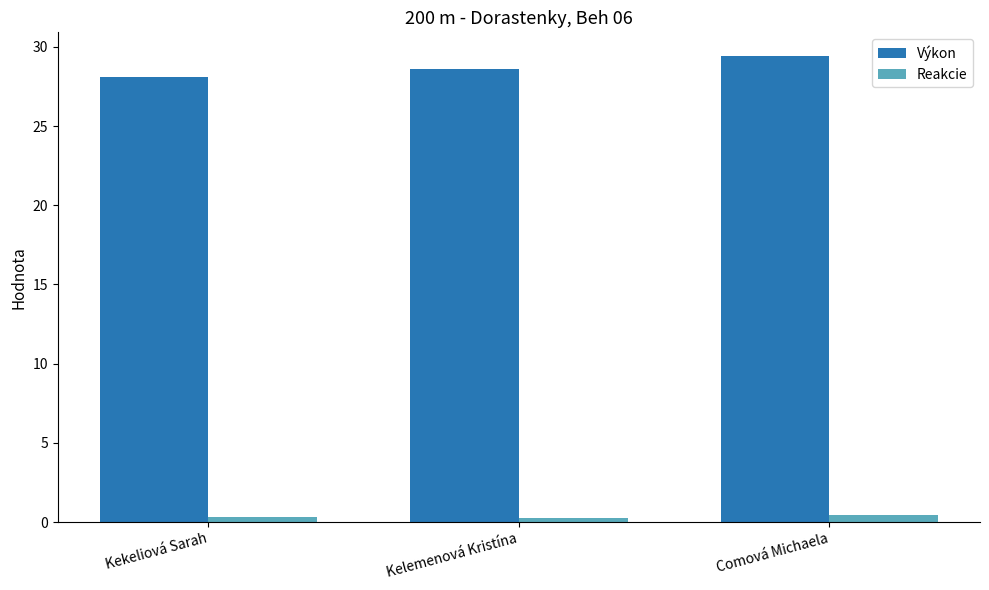

The value of Reakcie at Comová Michaela is 0.4. True or false?

True